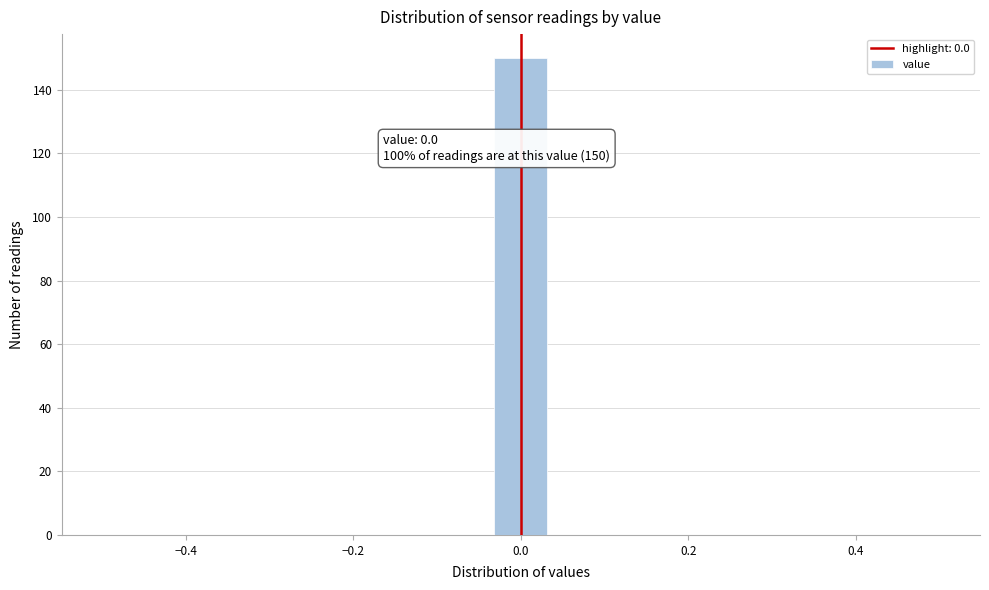

Read against the x-axis, roughly where is the centre of the tallest bar?

0.00